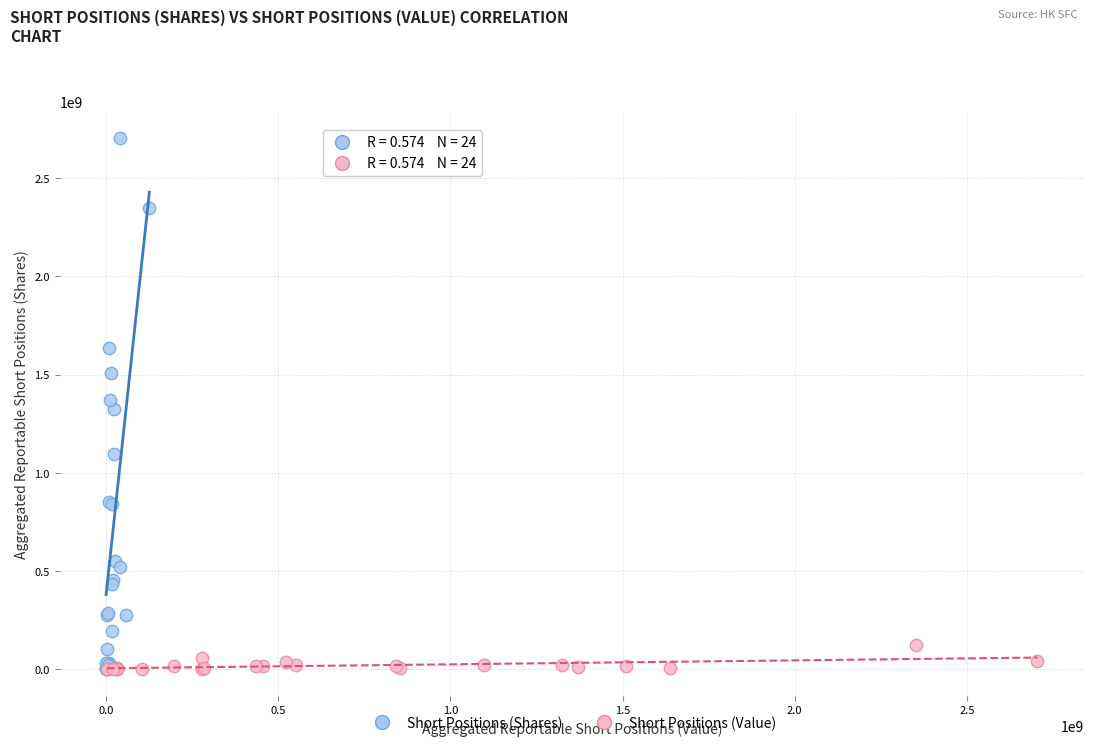

Which series has the widest spread of Y values?

Short Positions (Shares)